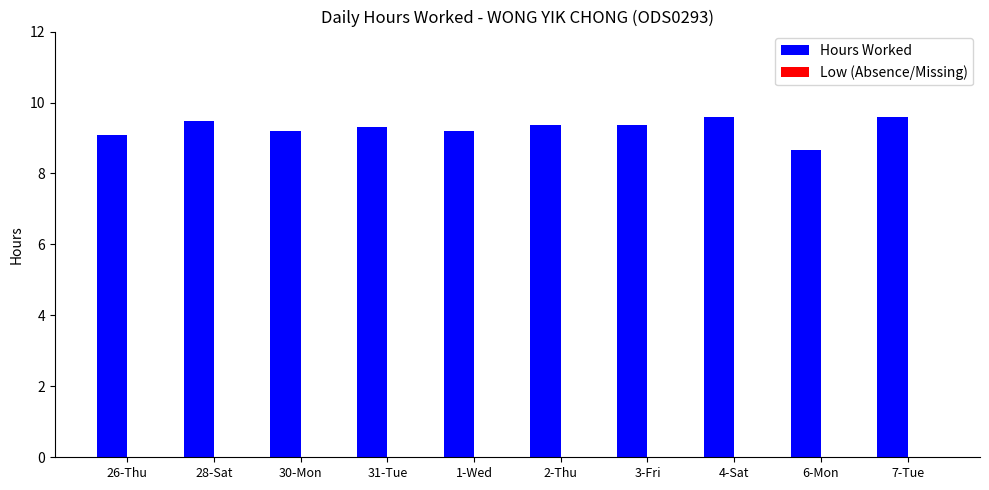

What is the change in value from 1-Wed to 7-Tue?

+0.4